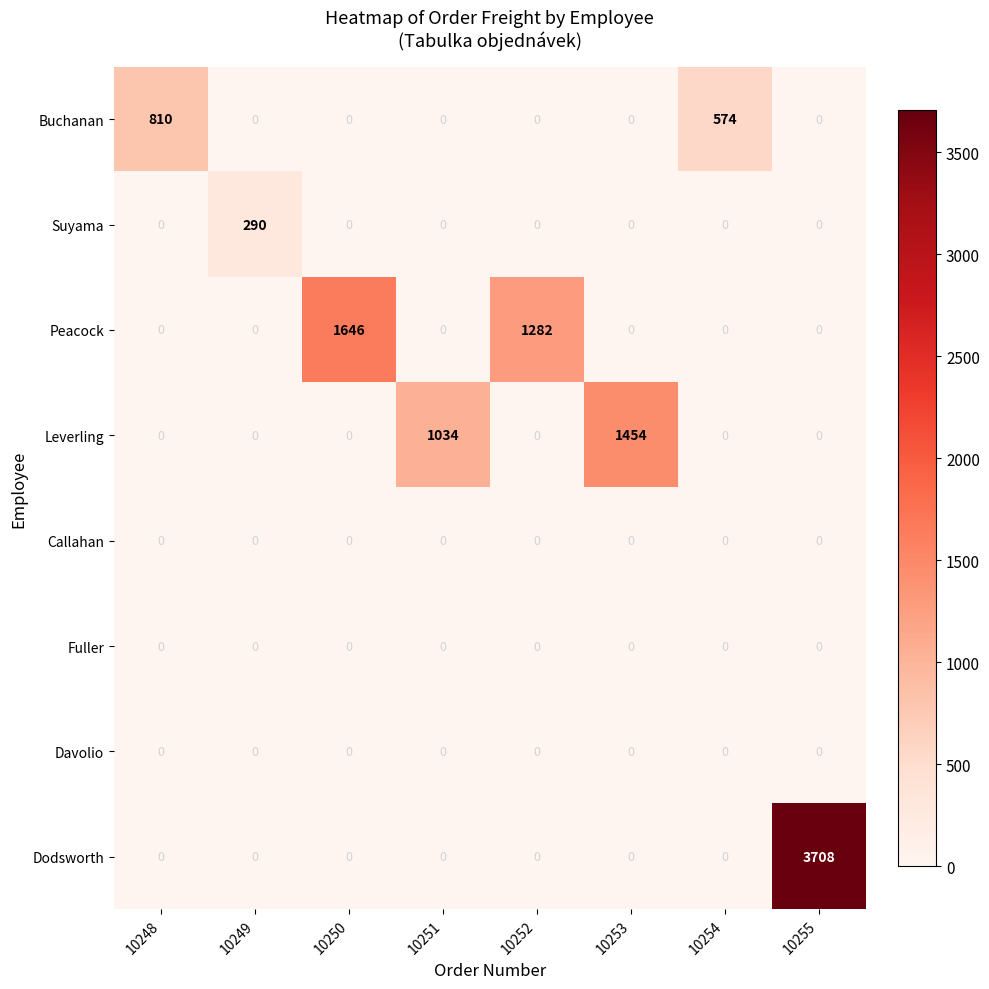

At which category is the sum across all series the highest?

10255